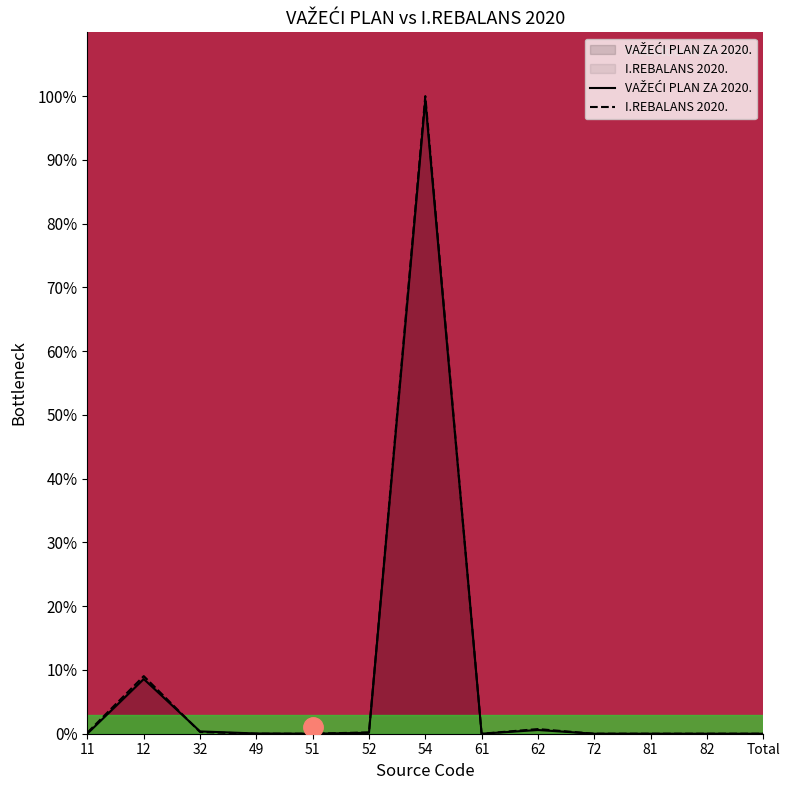

Does the chart have visible grid lines?

No